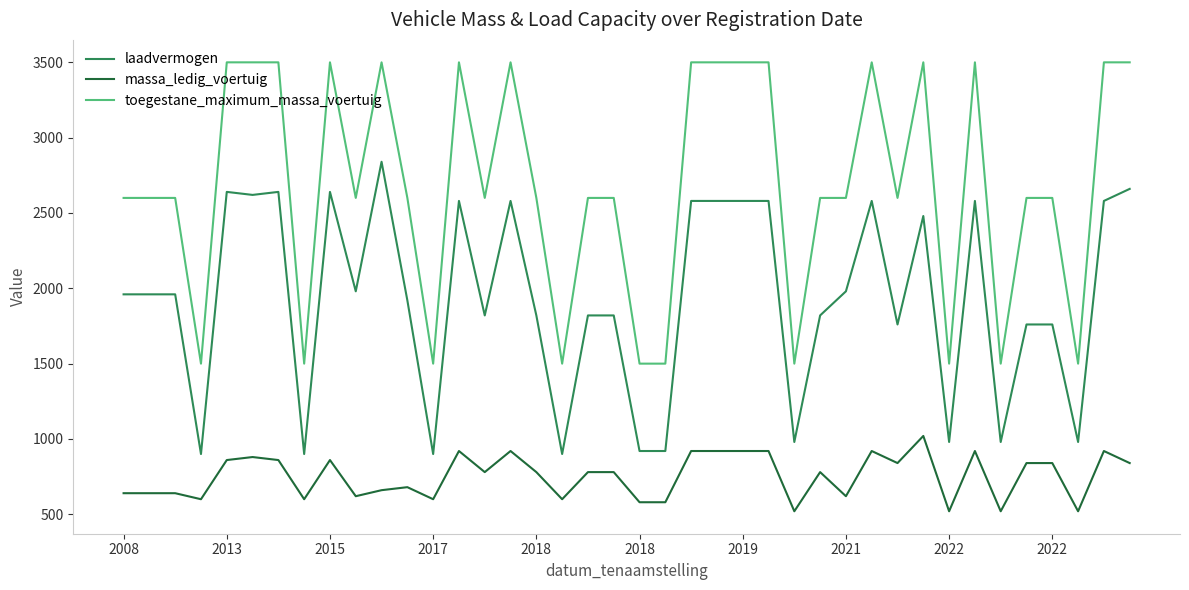

True or false: laadvermogen and massa_ledig_voertuig intersect in this chart.

False